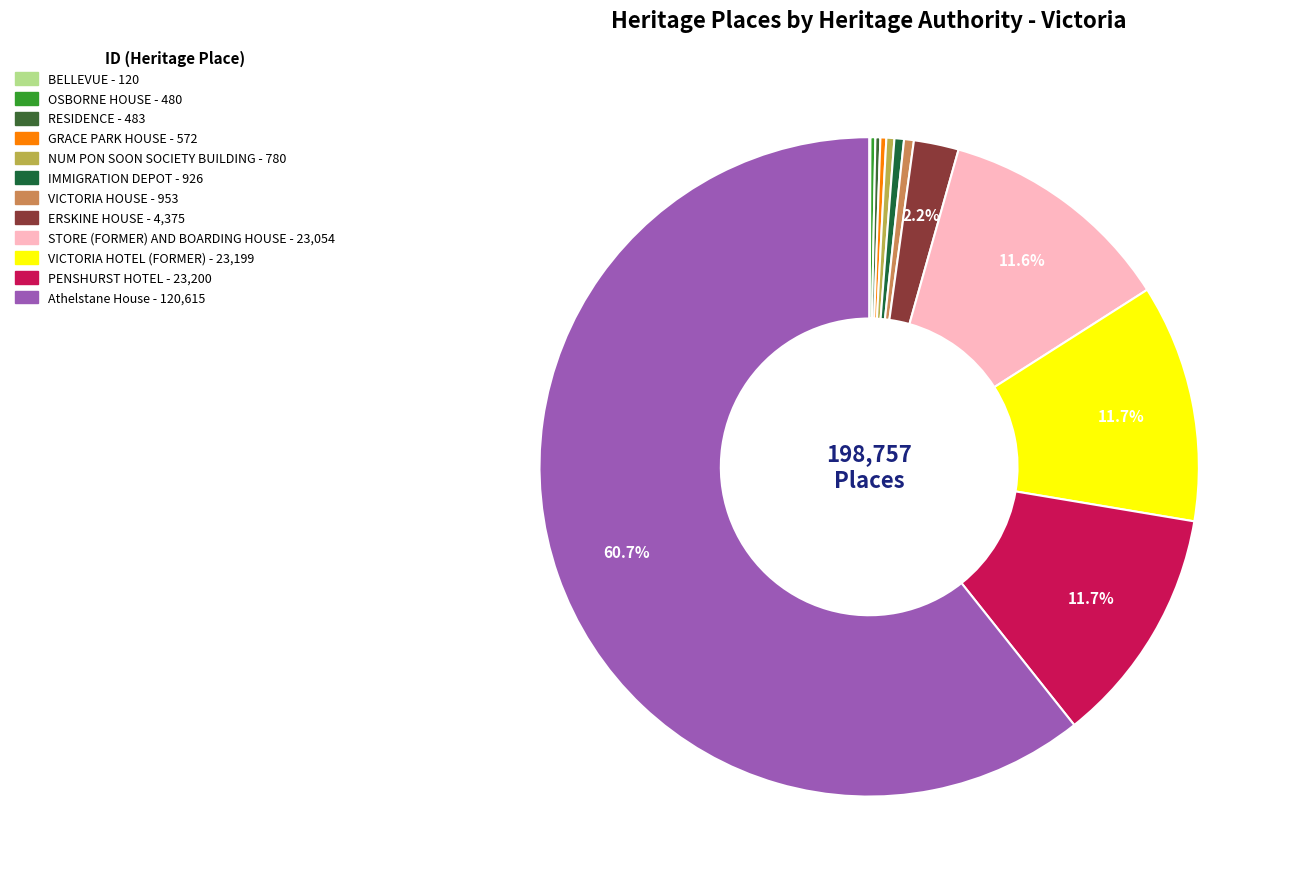

Is it true that GRACE PARK HOUSE is 0% of the pie?

True